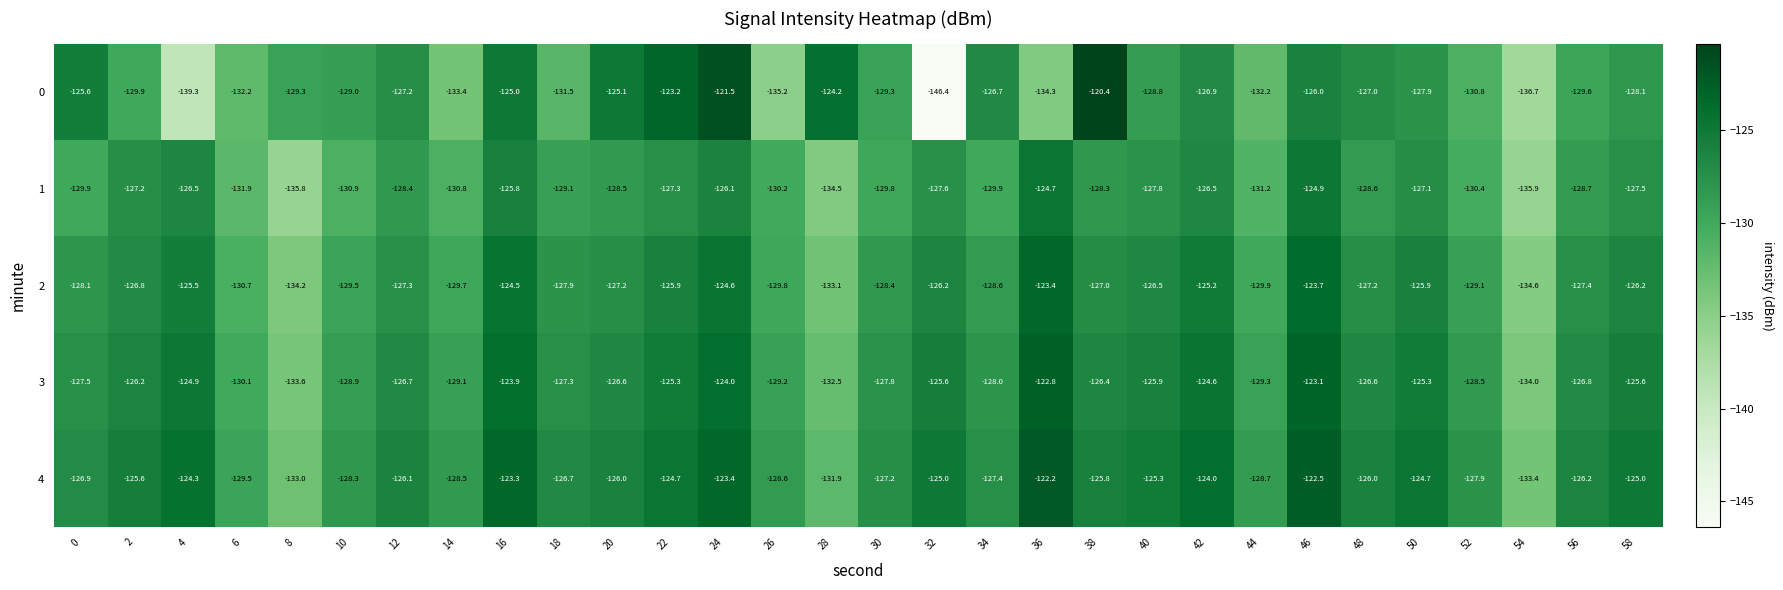

How many values in the 0 series exceed -128?

13